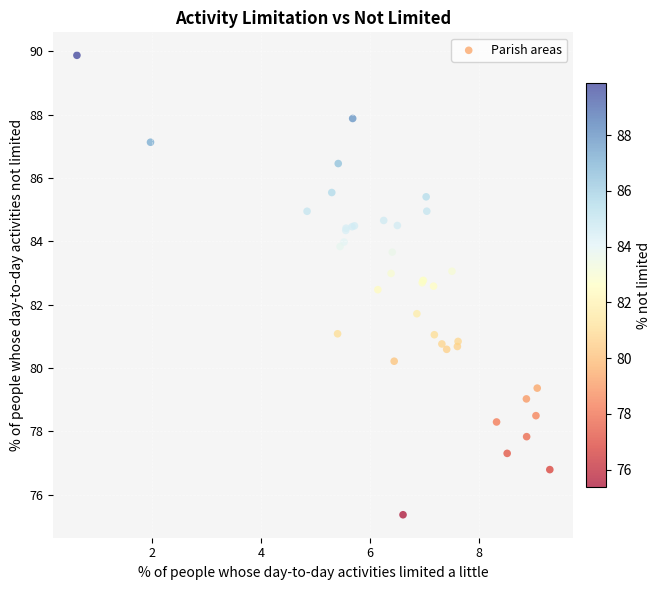

What Y value in the scatter plot is closest to 82?

81.7